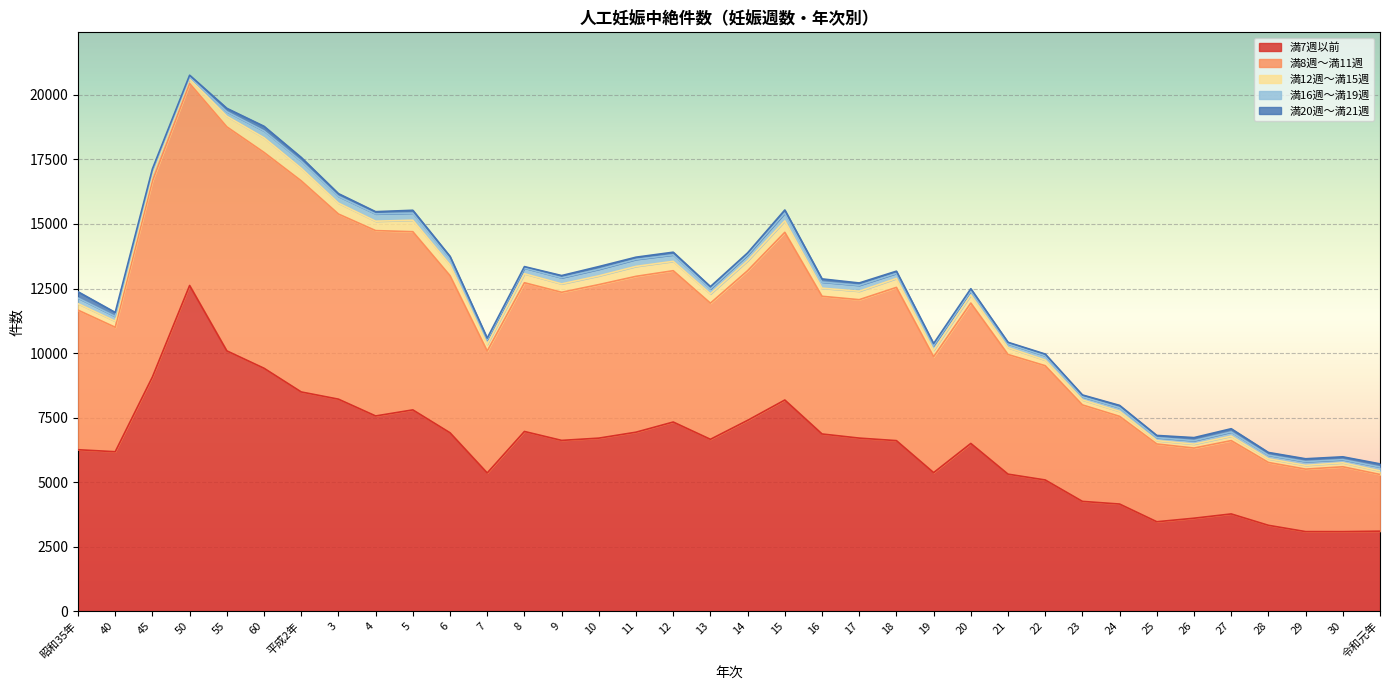

How many data points in 満16週～満19週 are less than 194?

18